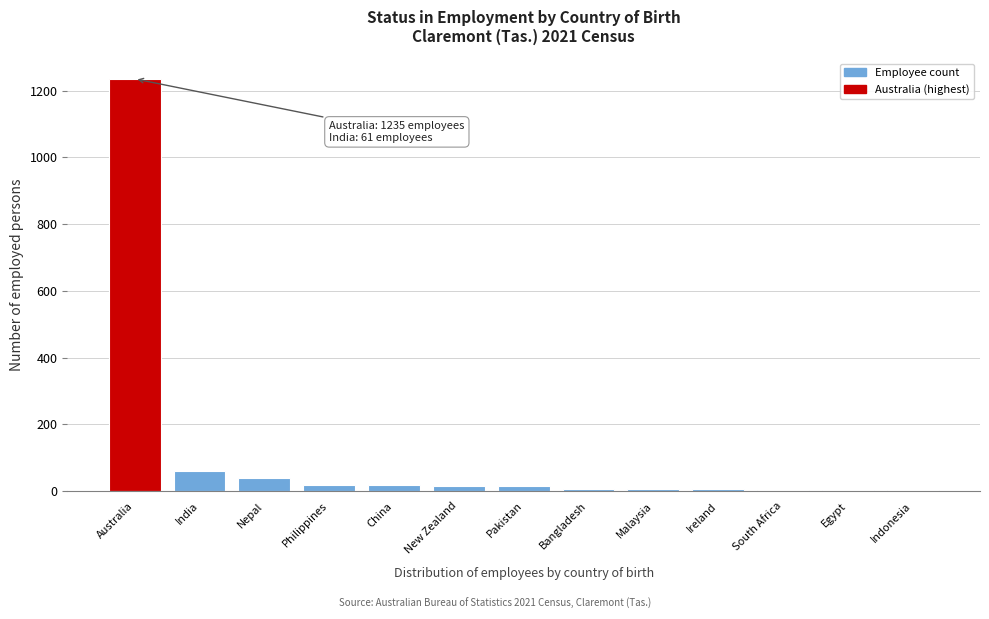

What is the greatest value displayed?

1235